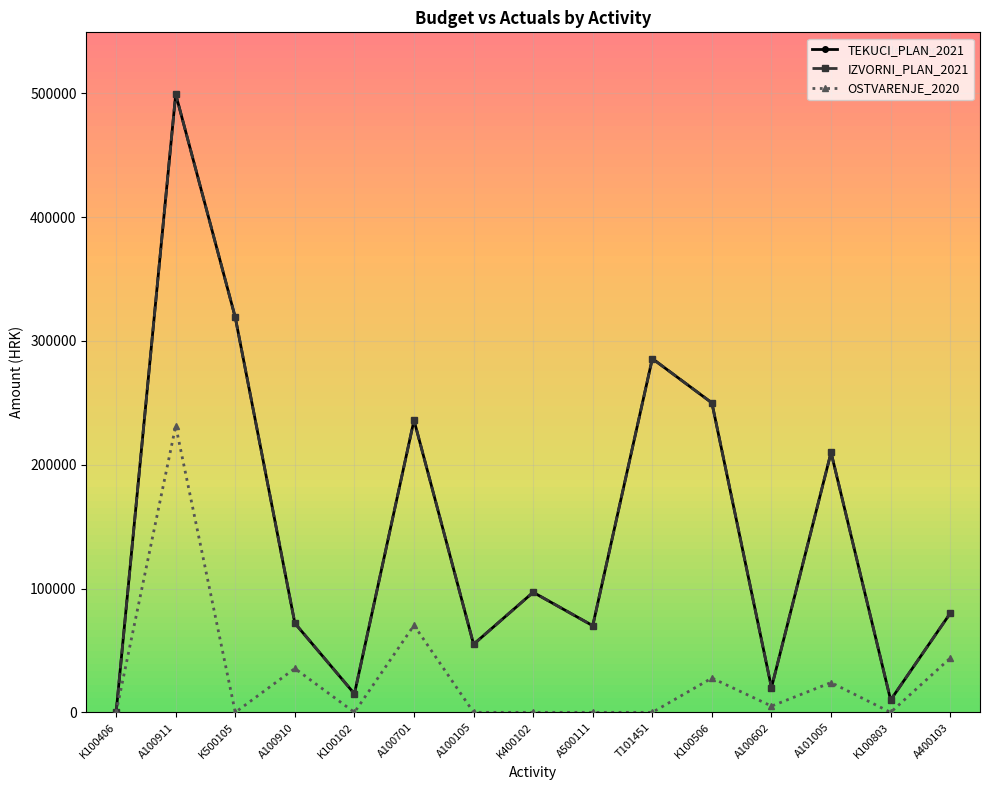

What is the difference between the maximum and minimum values in the IZVORNI_PLAN_2021 series?

499400.0